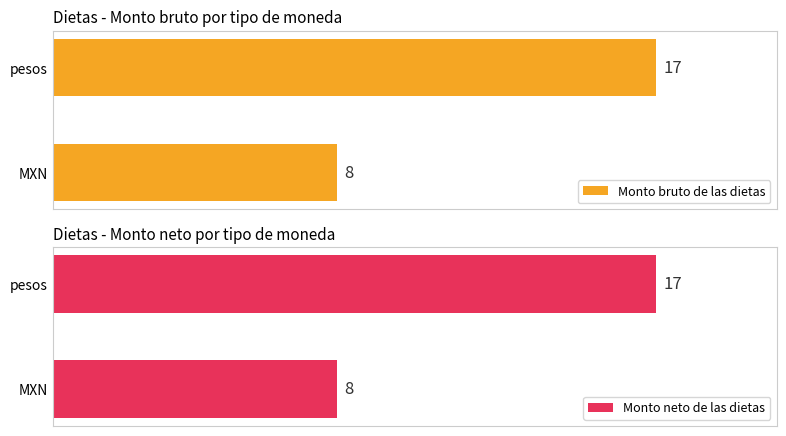

List the labels in order of Monto bruto de las dietas value, largest first.

pesos, MXN